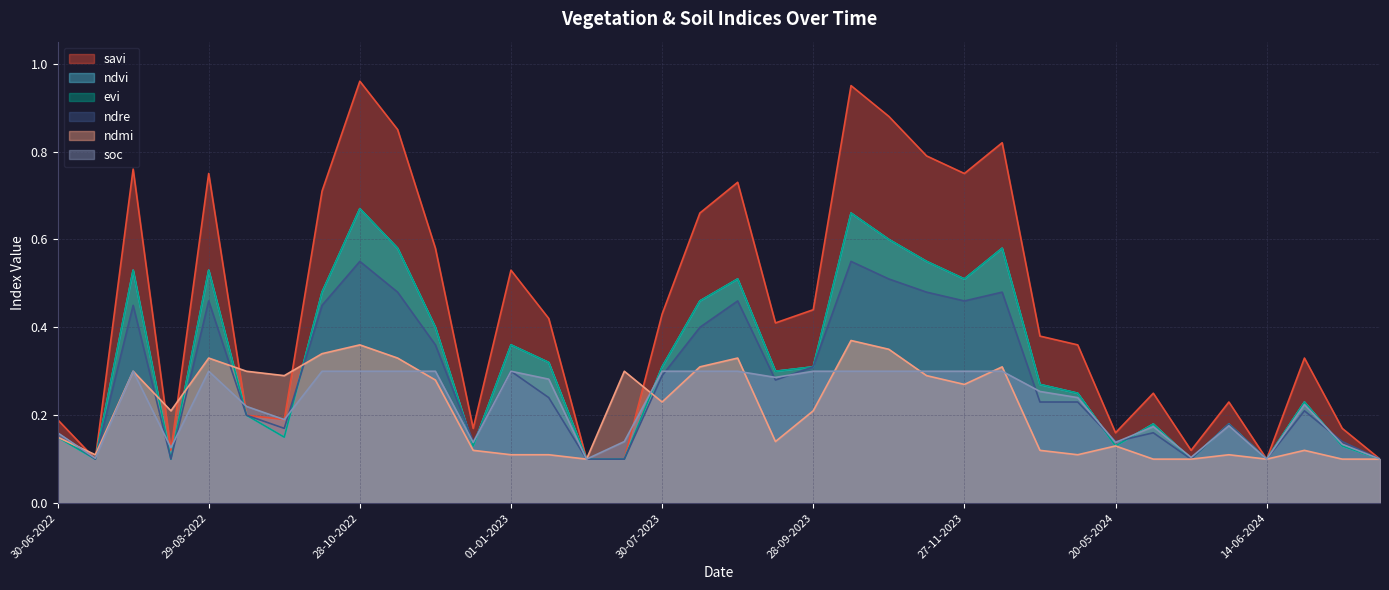

What is the sum of all ndre values?

10.2